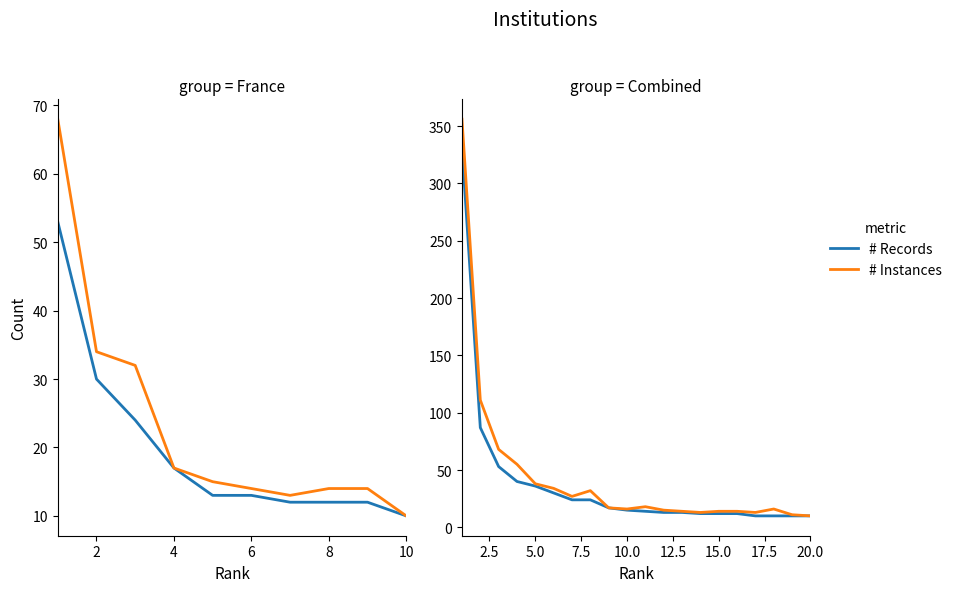

How many lines are shown in the chart?

2